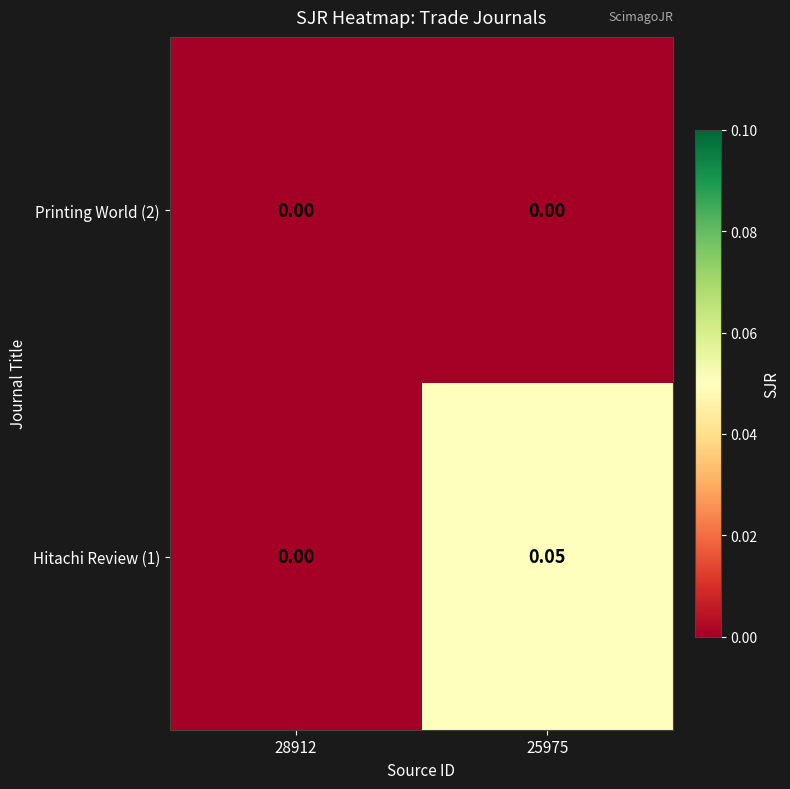

Is the value of Hitachi Review (1) at 25975 greater than the value of Printing World (2) at 25975?

Yes